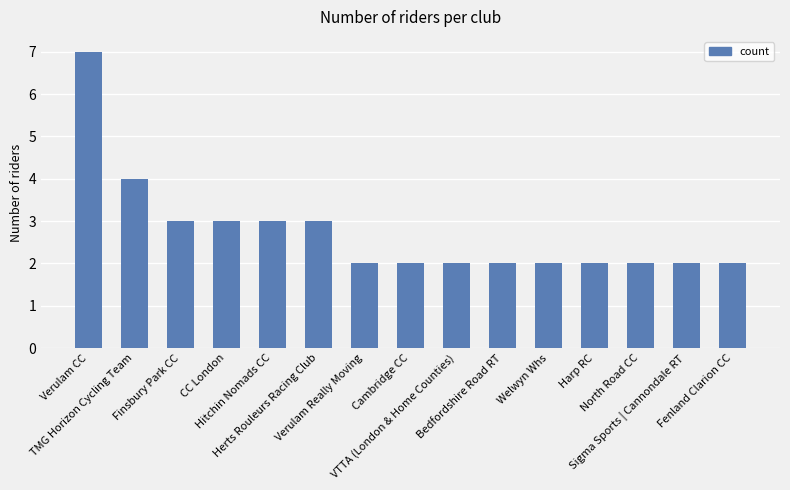

Reading left to right, what are all the values shown in this chart?

7	4	3	3	3	3	2	2	2	2	2	2	2	2	2